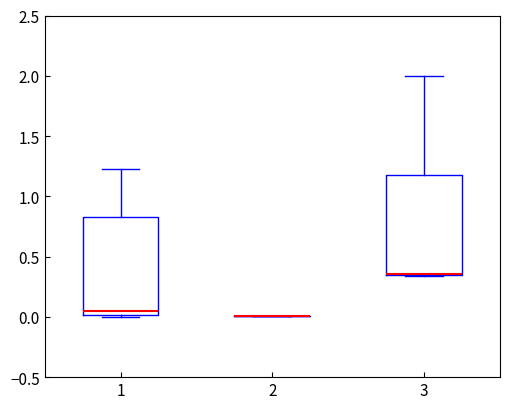

Where does the median line of the box at x = 1 sit on the y-axis? The values are not printed on the chart, so give them approximately, as read against the axis.

0.05